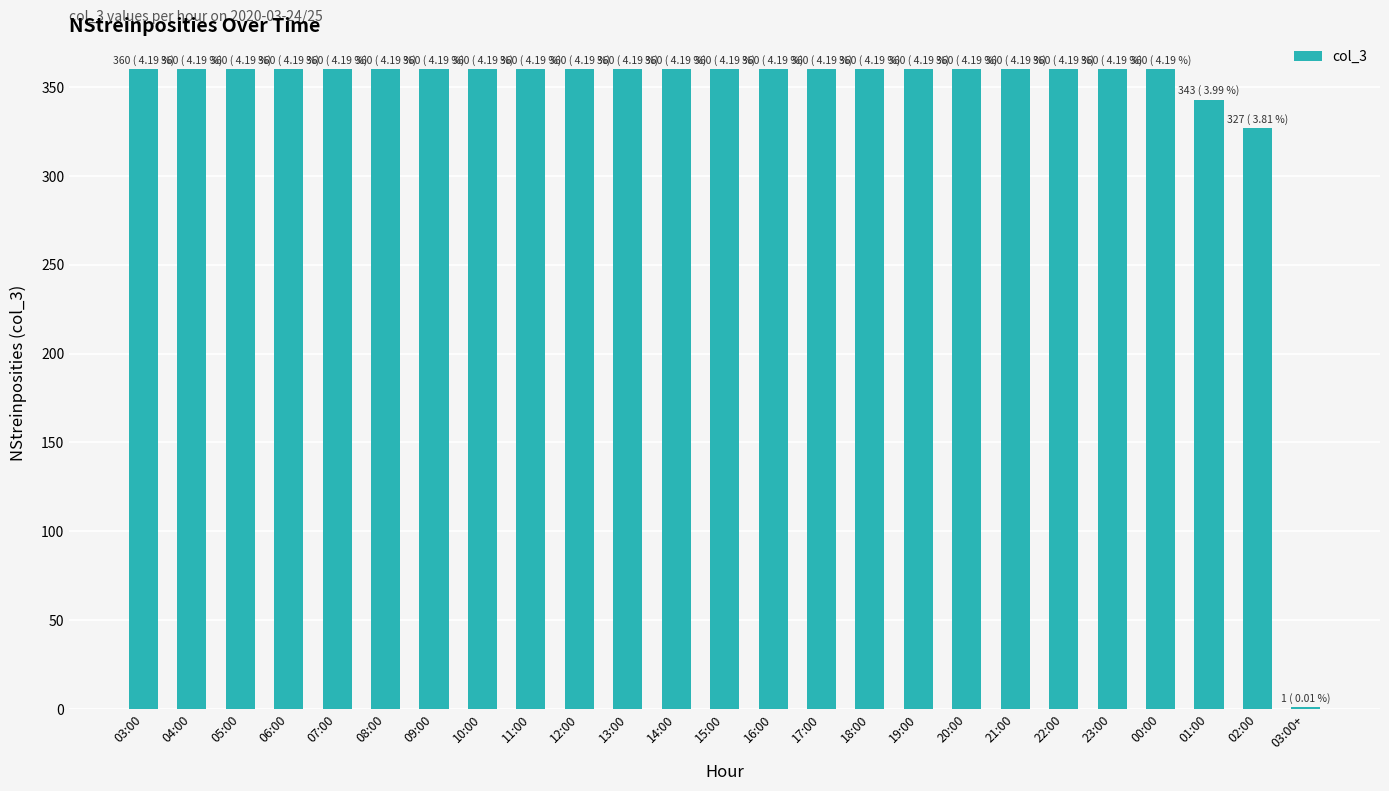

What is the average value?

344